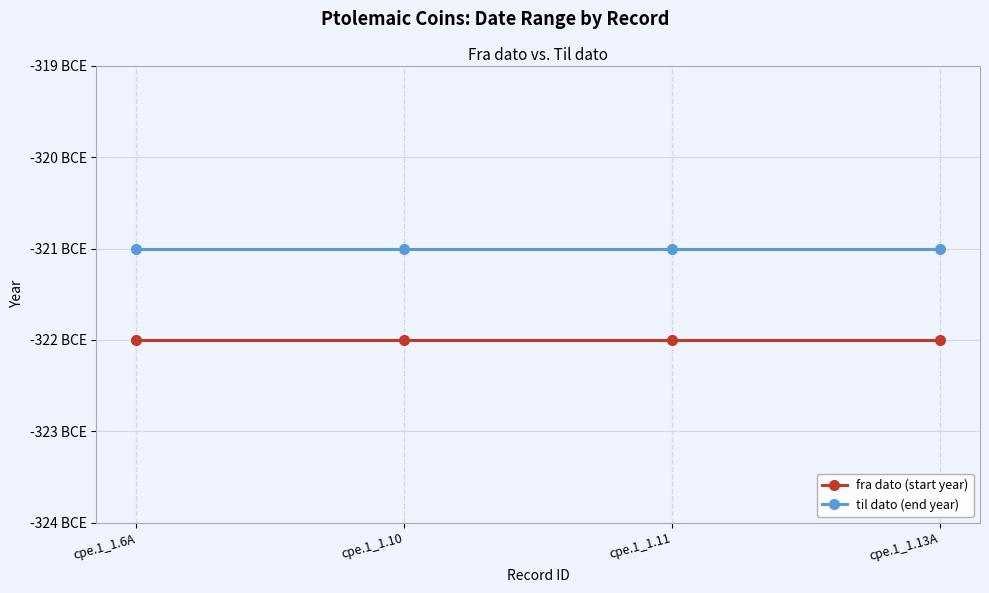

Is this an area chart (filled region under the line)?

No